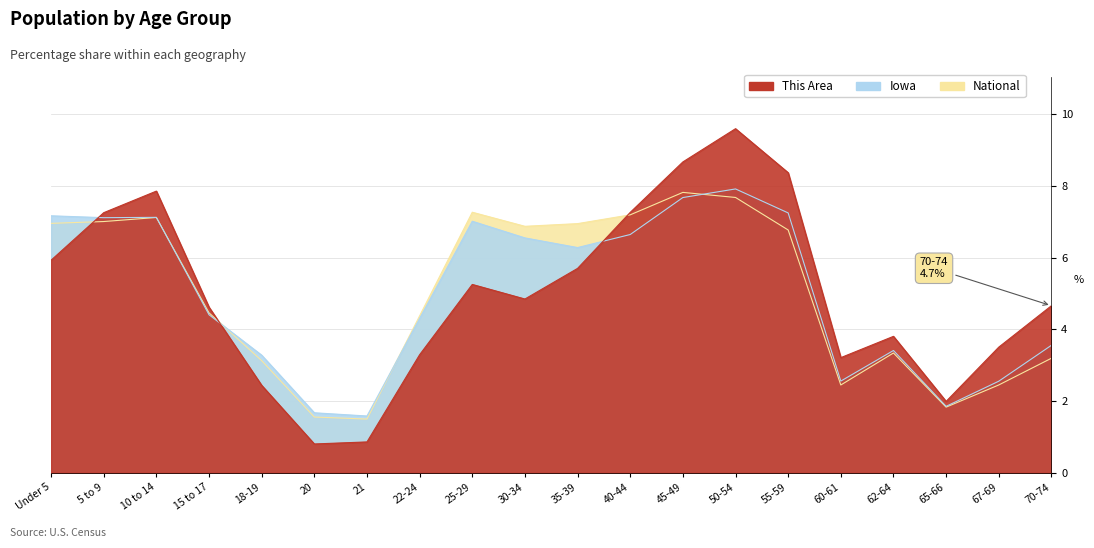

What is the difference between the highest and lowest values at 35-39?

1.2